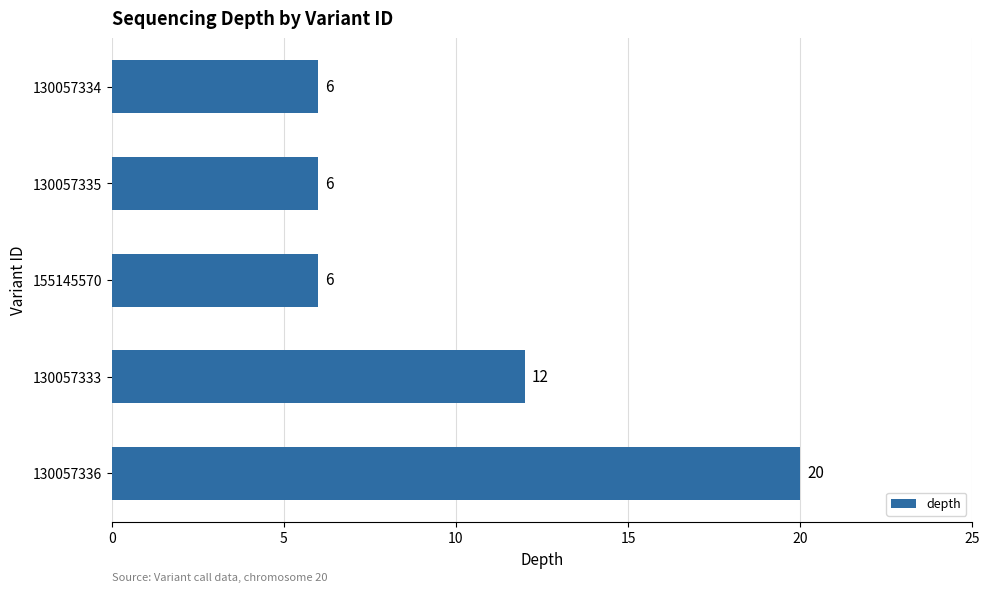

Which has a higher value, 130057336 or 155145570?

130057336